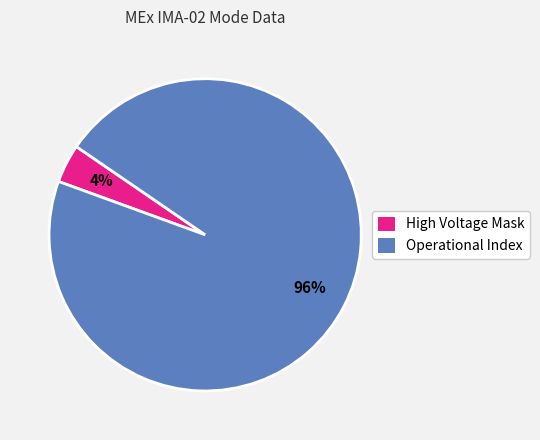

To the nearest percent, what is the difference between the largest and smallest slice percentages?

92%